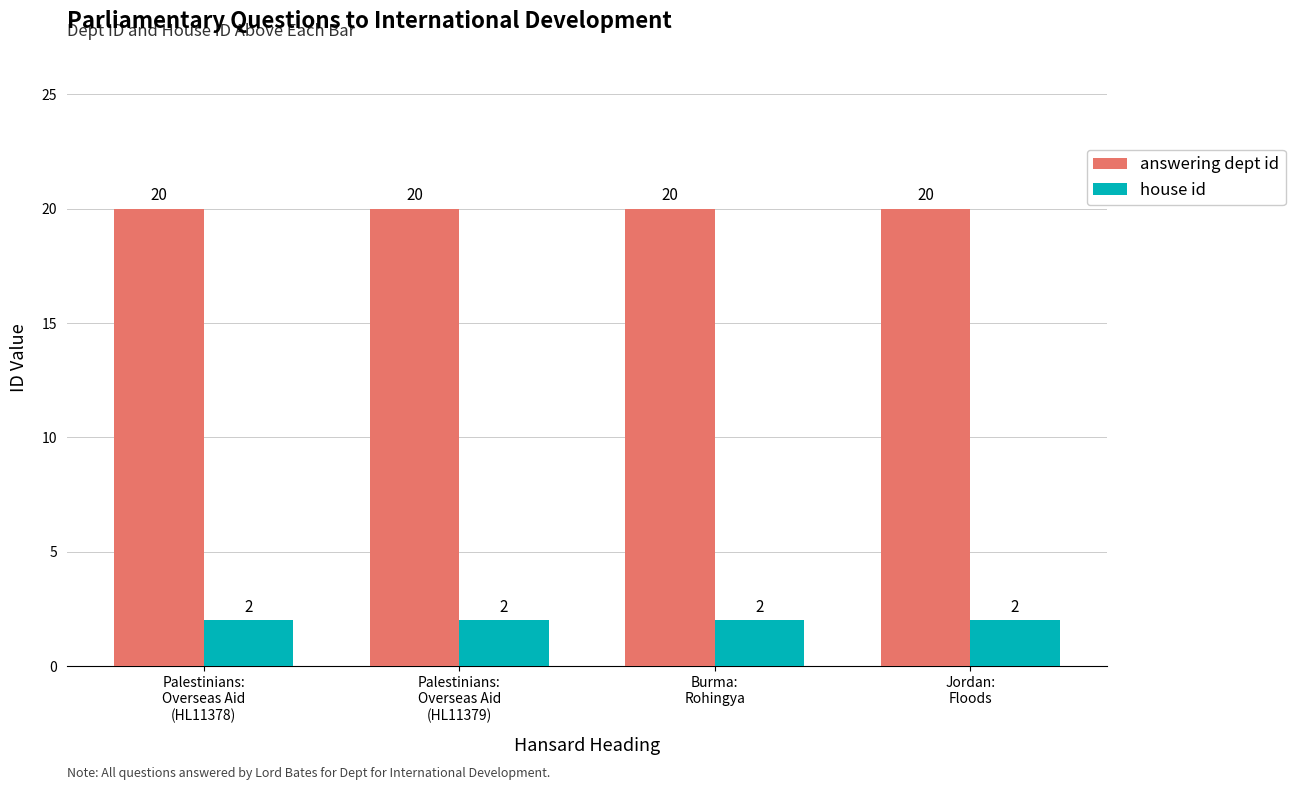

What is the average value of the answering dept id series?

20